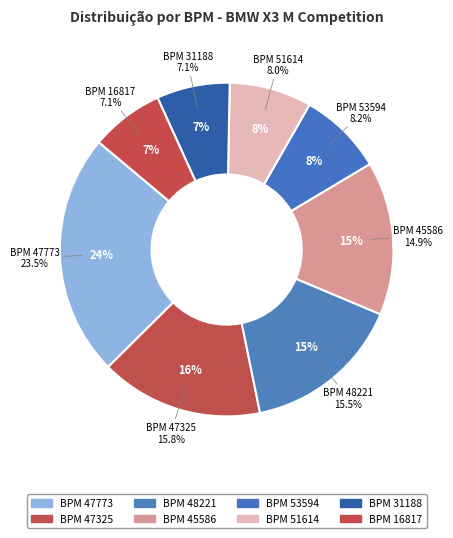

Is it true that 16817 is 1% of the pie?

False